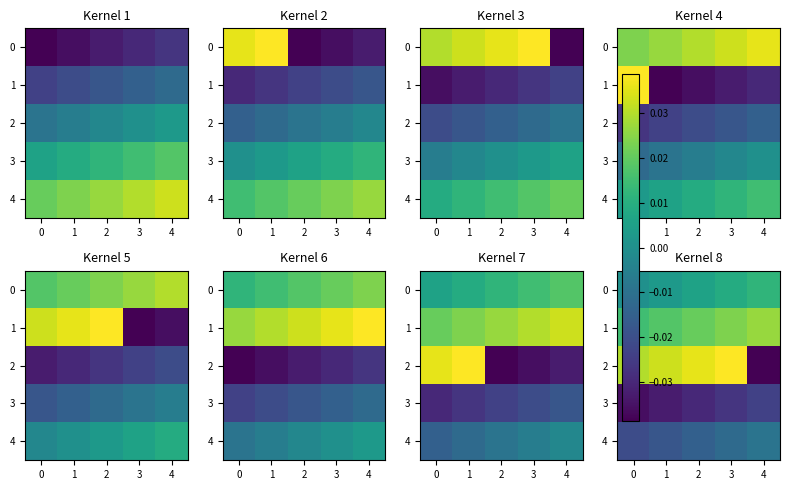

Which category has the highest value in the 0 series?

4